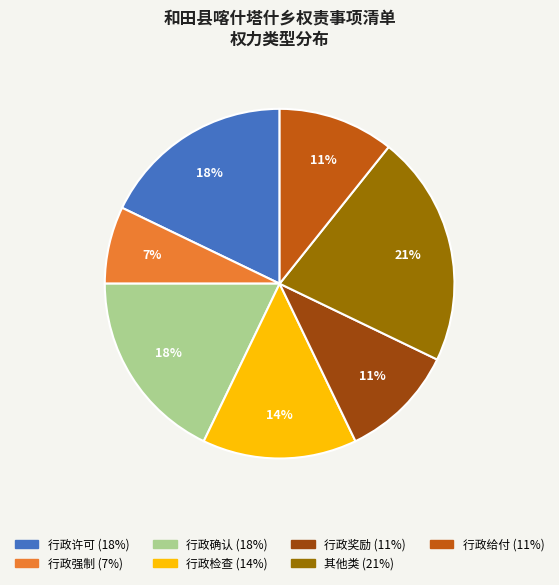

Is 行政奖励 the majority of the pie?

No